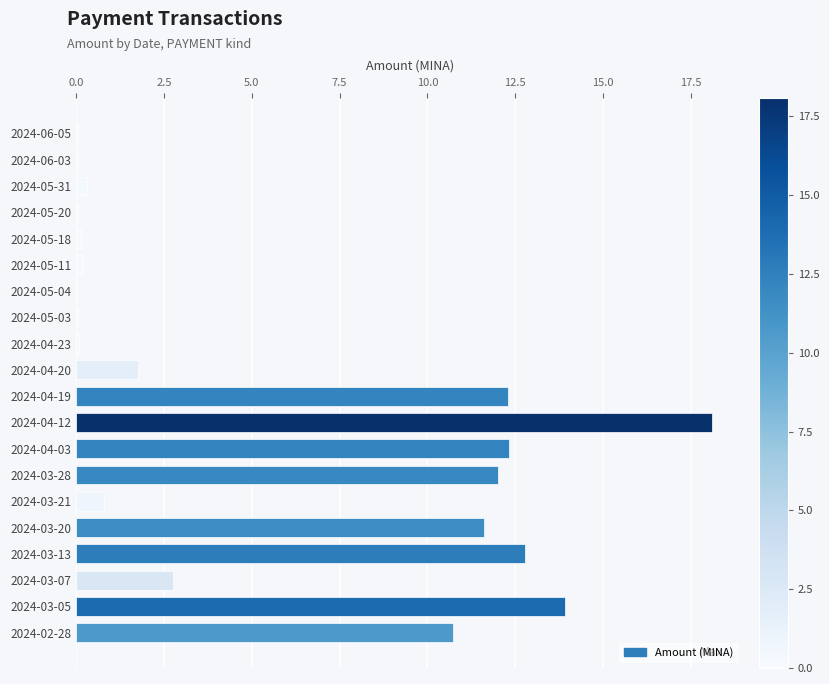

Which label corresponds to the largest value in the chart?

2024-04-12